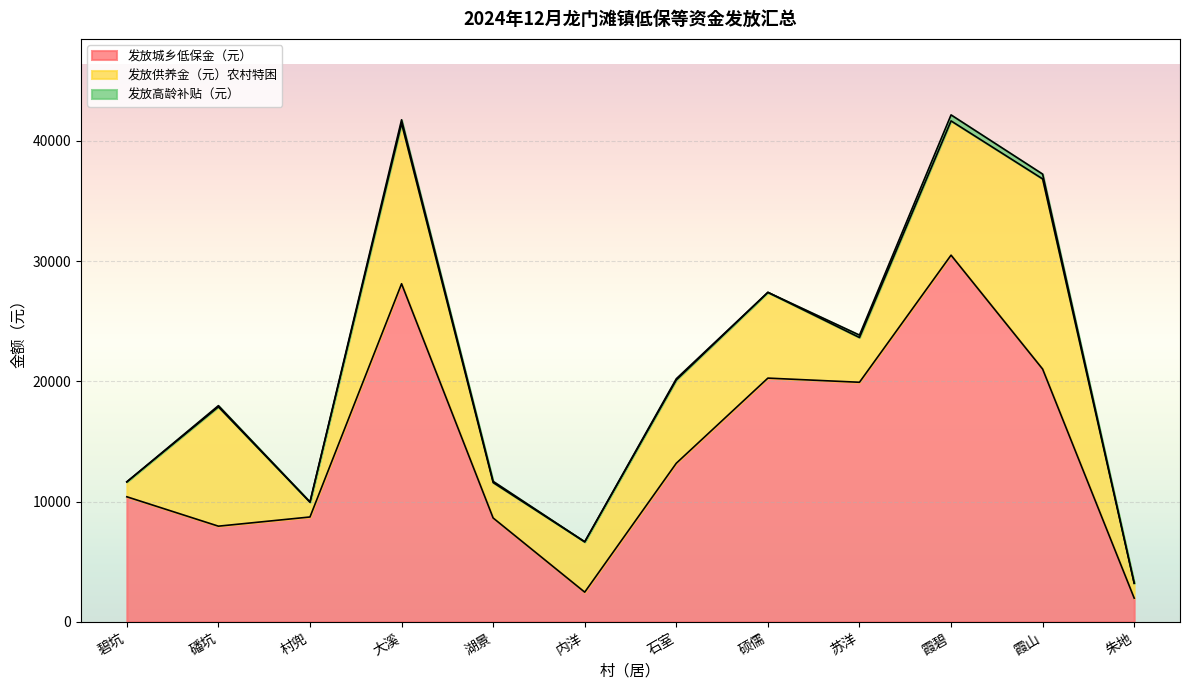

Where is 发放城乡低保金（元） nearest to the value 16229?

石室